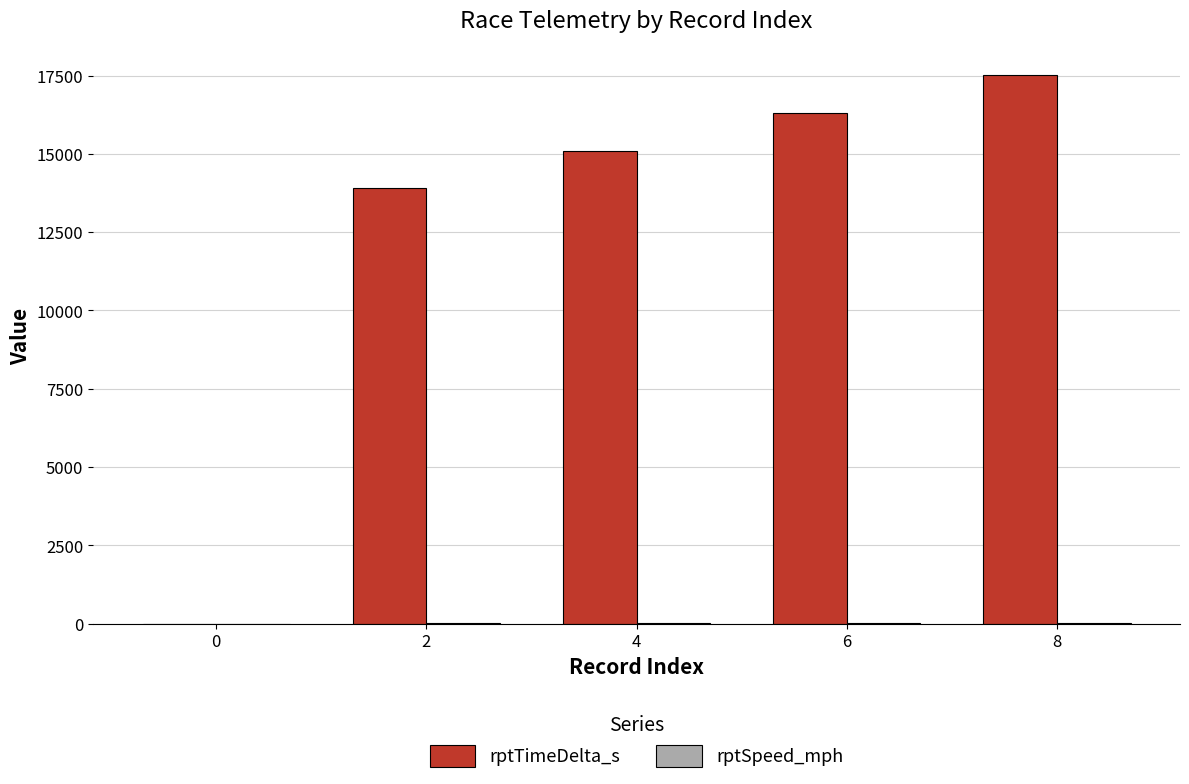

Are the bars horizontal?

No